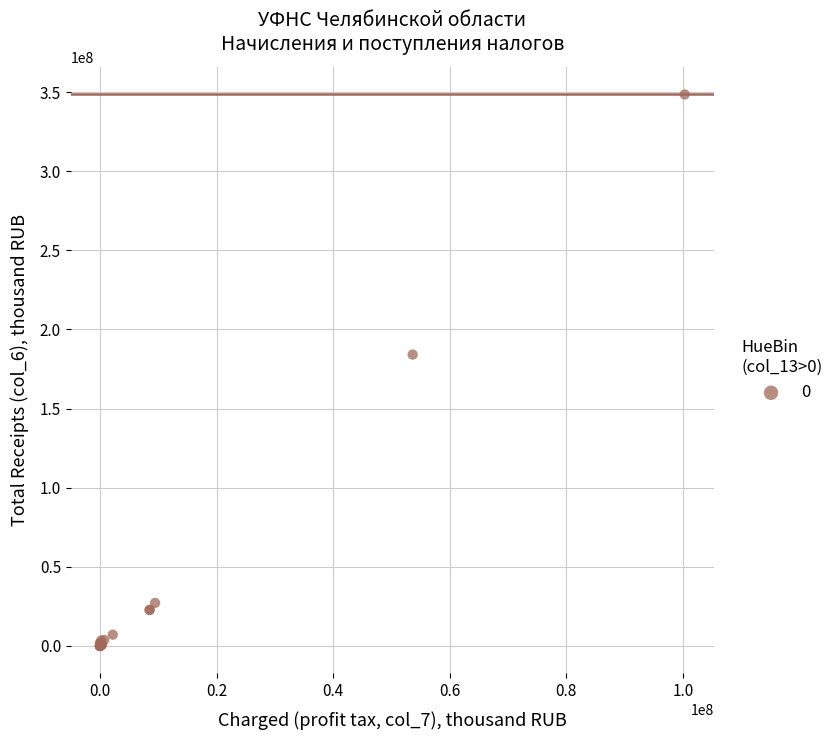

What Y value in the scatter plot is closest to 174243854?

184098743